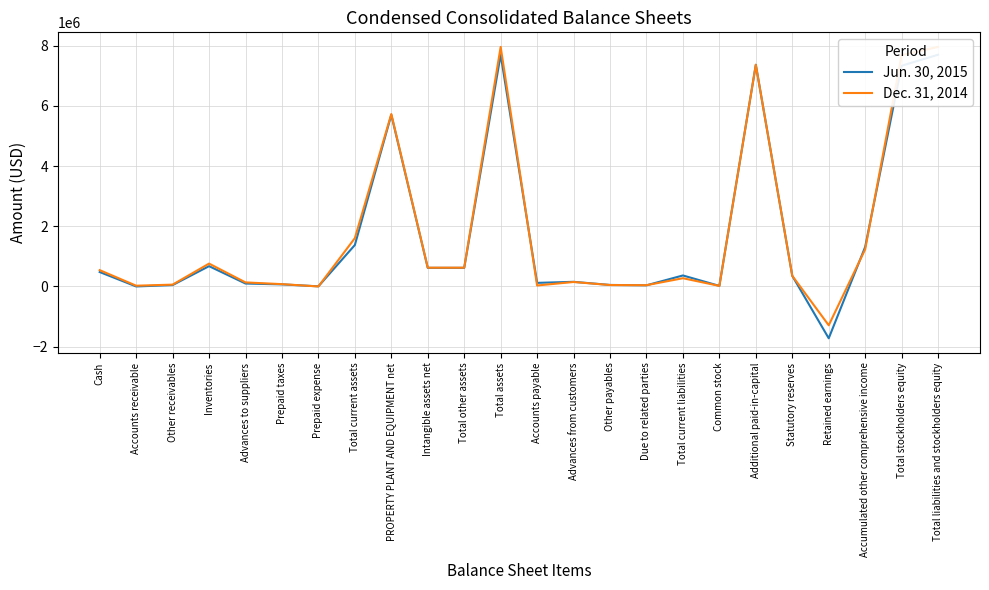

Reading left to right, list all the values displayed in this chart.

Jun. 30, 2015: Cash=480228	Accounts receivable=1301	Other receivables=46770	Inventories=675464	Advances to suppliers=97904	Prepaid taxes=70135	Prepaid expense=5256	Total current assets=1377058	PROPERTY PLANT AND EQUIPMENT net=5700637	Intangible assets net=618839	Total other assets=618839	Total assets=7696534	Accounts payable=120248	Advances from customers=155265	Other payables=51372	Due to related parties=39374	Total current liabilities=366259	Common stock=20054	Additional paid-in-capital=7361665	Statutory reserves=354052	Retained earnings=-1719562	Accumulated other comprehensive income=1314066	Total stockholders equity=7330275	Total liabilities and stockholders equity=7696534
Dec. 31, 2014: Cash=542672	Accounts receivable=26192	Other receivables=61633	Inventories=760143	Advances to suppliers=135883	Prepaid taxes=77719	Prepaid expense=1083	Total current assets=1605325	PROPERTY PLANT AND EQUIPMENT net=5725926	Intangible assets net=624543	Total other assets=624543	Total assets=7955794	Accounts payable=33529	Advances from customers=149616	Other payables=48432	Due to related parties=43051	Total current liabilities=274628	Common stock=20054	Additional paid-in-capital=7361665	Statutory reserves=354052	Retained earnings=-1288374	Accumulated other comprehensive income=1233769	Total stockholders equity=7681166	Total liabilities and stockholders equity=7955794